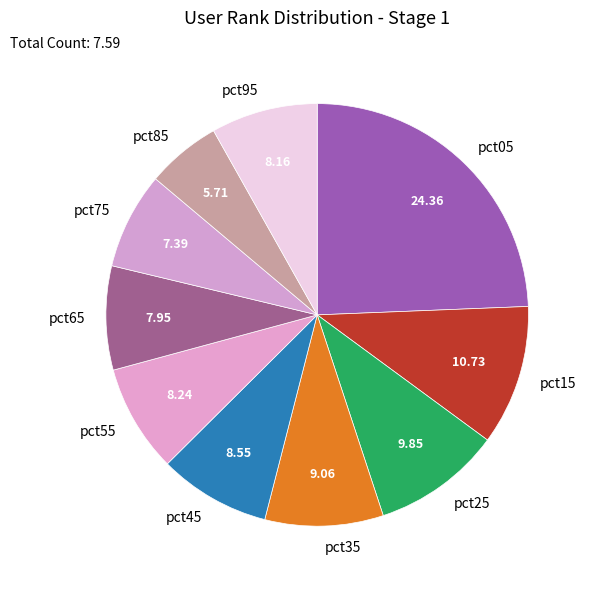

Which has a higher value, pct95 or pct75?

pct95